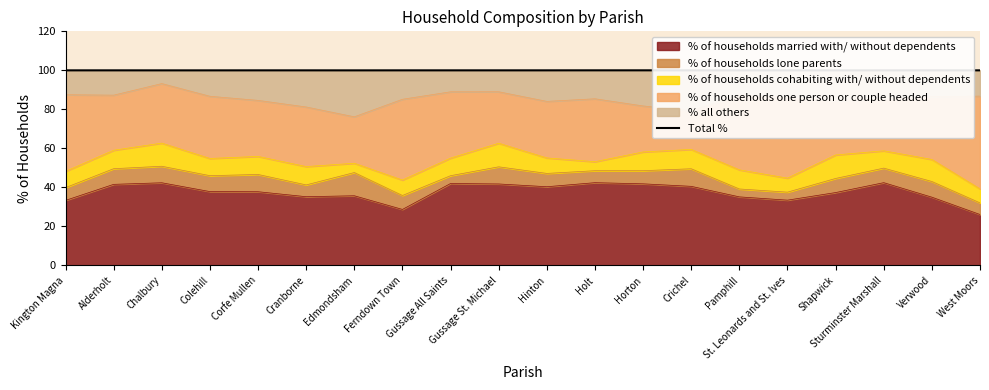

What is the sum of the values at Kington Magna and Edmondsham?

200.0